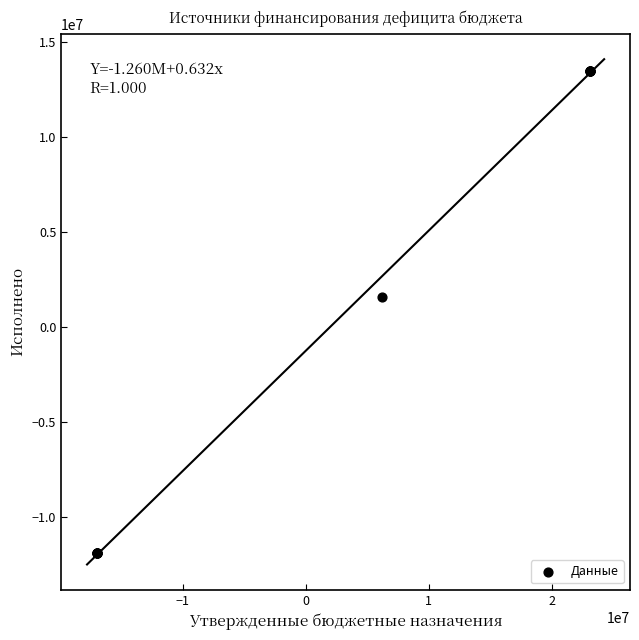

What Y value in the scatter plot is closest to 792313?

1584626.5